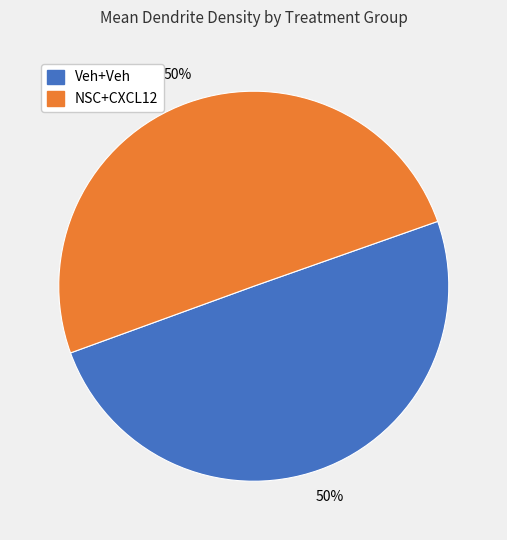

How many slices are in this pie chart?

2